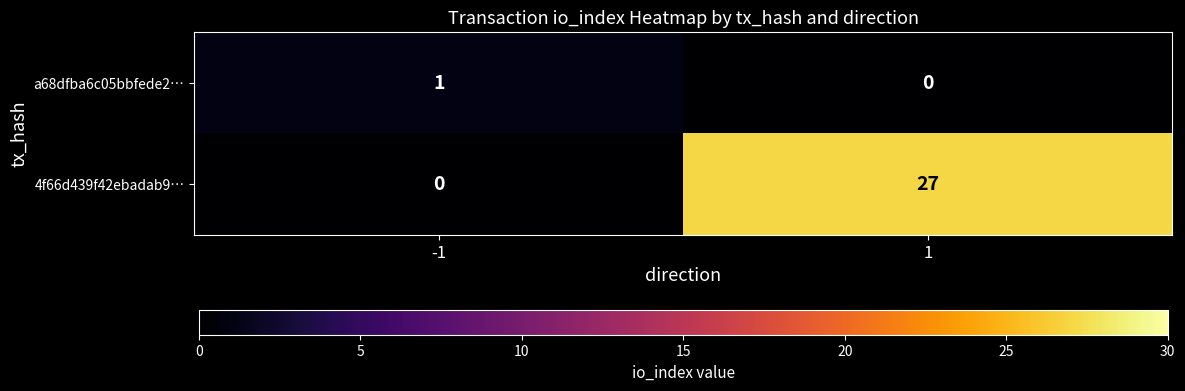

Which series has the largest total across all categories?

4f66d439f42ebadab9…